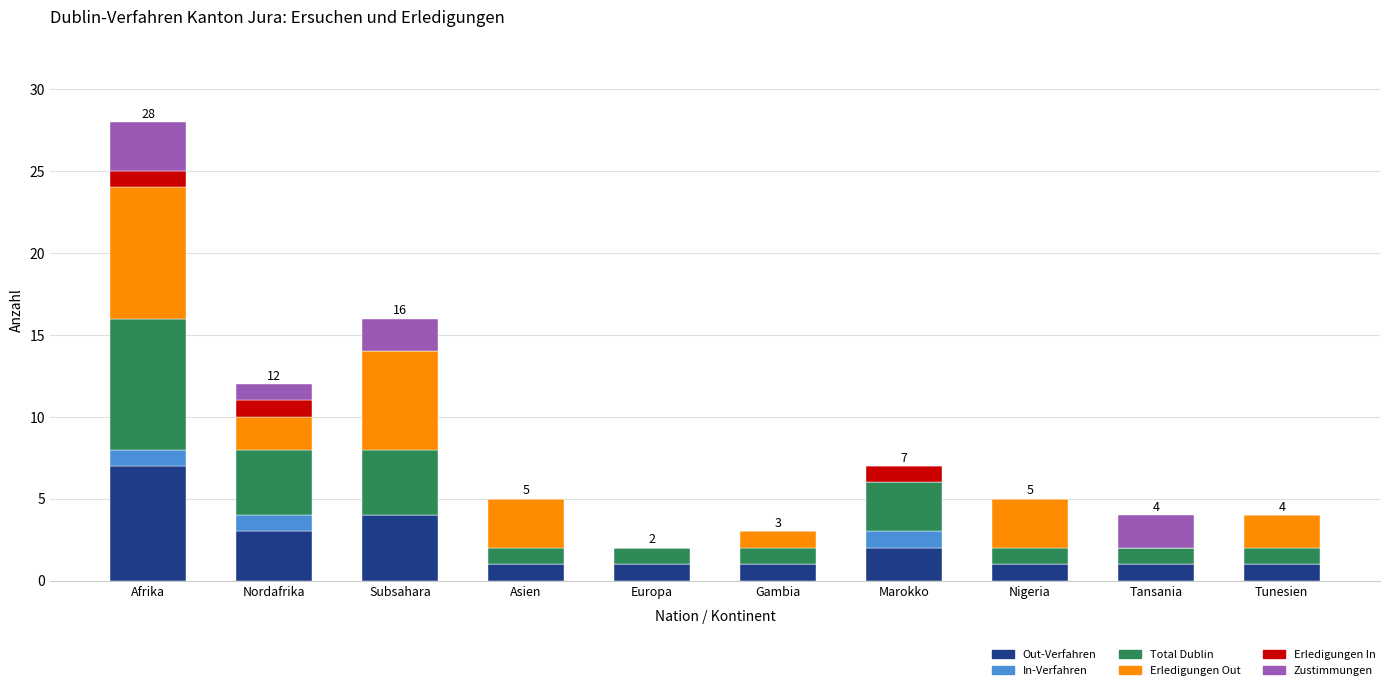

Which category has the highest value in the Out-Verfahren series?

Afrika